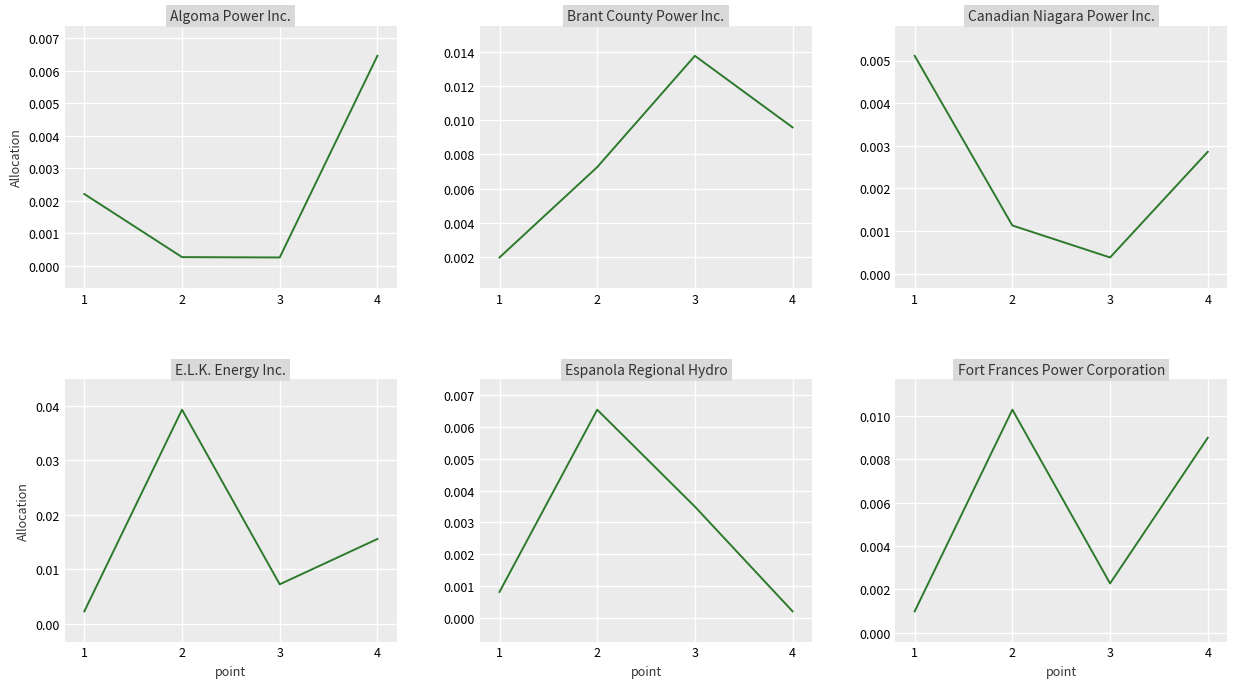

True or false: E.L.K. Energy Inc. and Espanola Regional Hydro cross at least once.

False